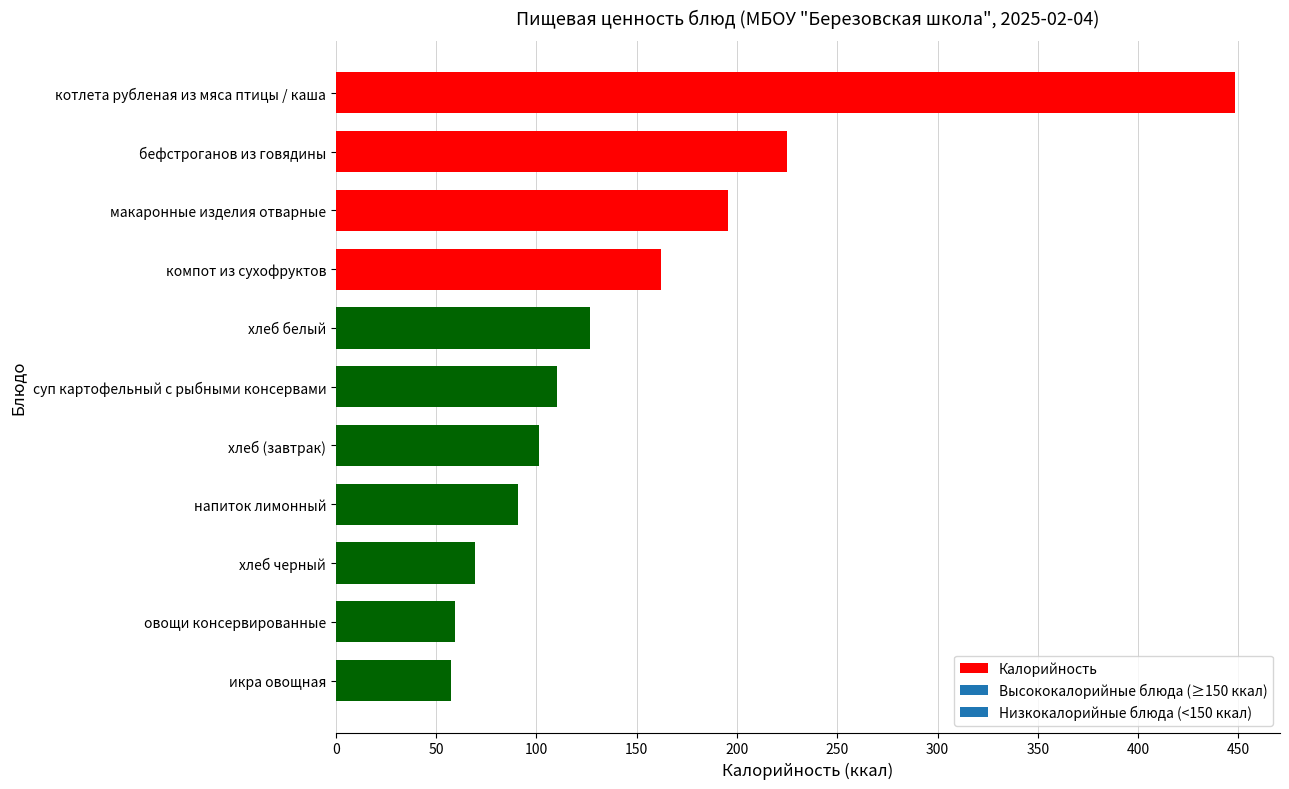

The value at бефстроганов из говядины is 225.0. True or false?

True